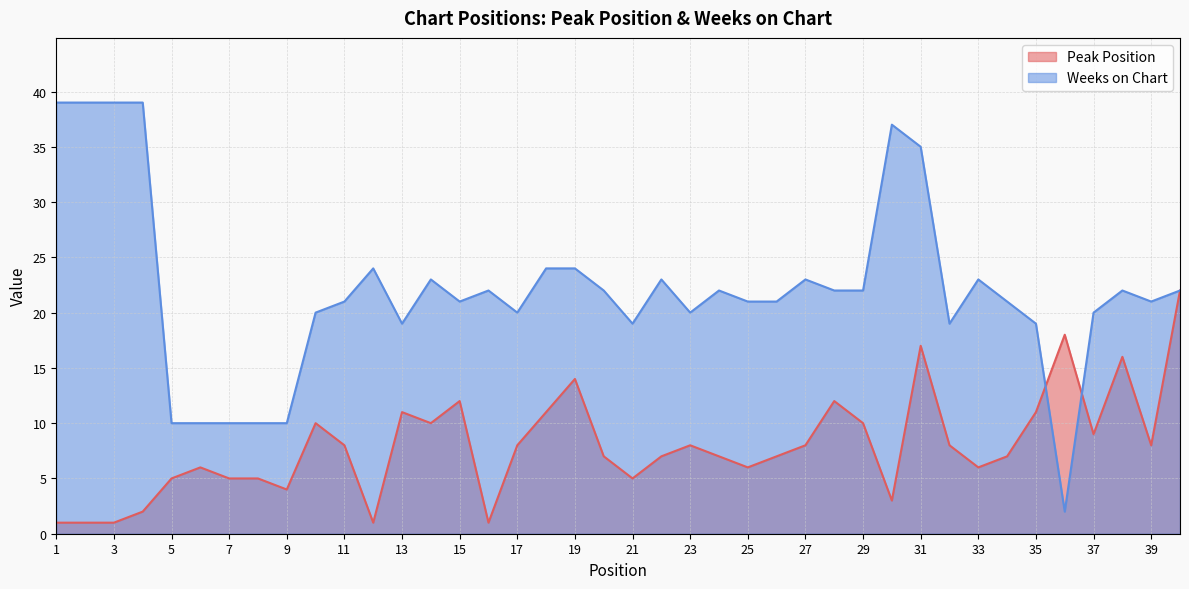

At how many categories does at least one series exceed 22?

13